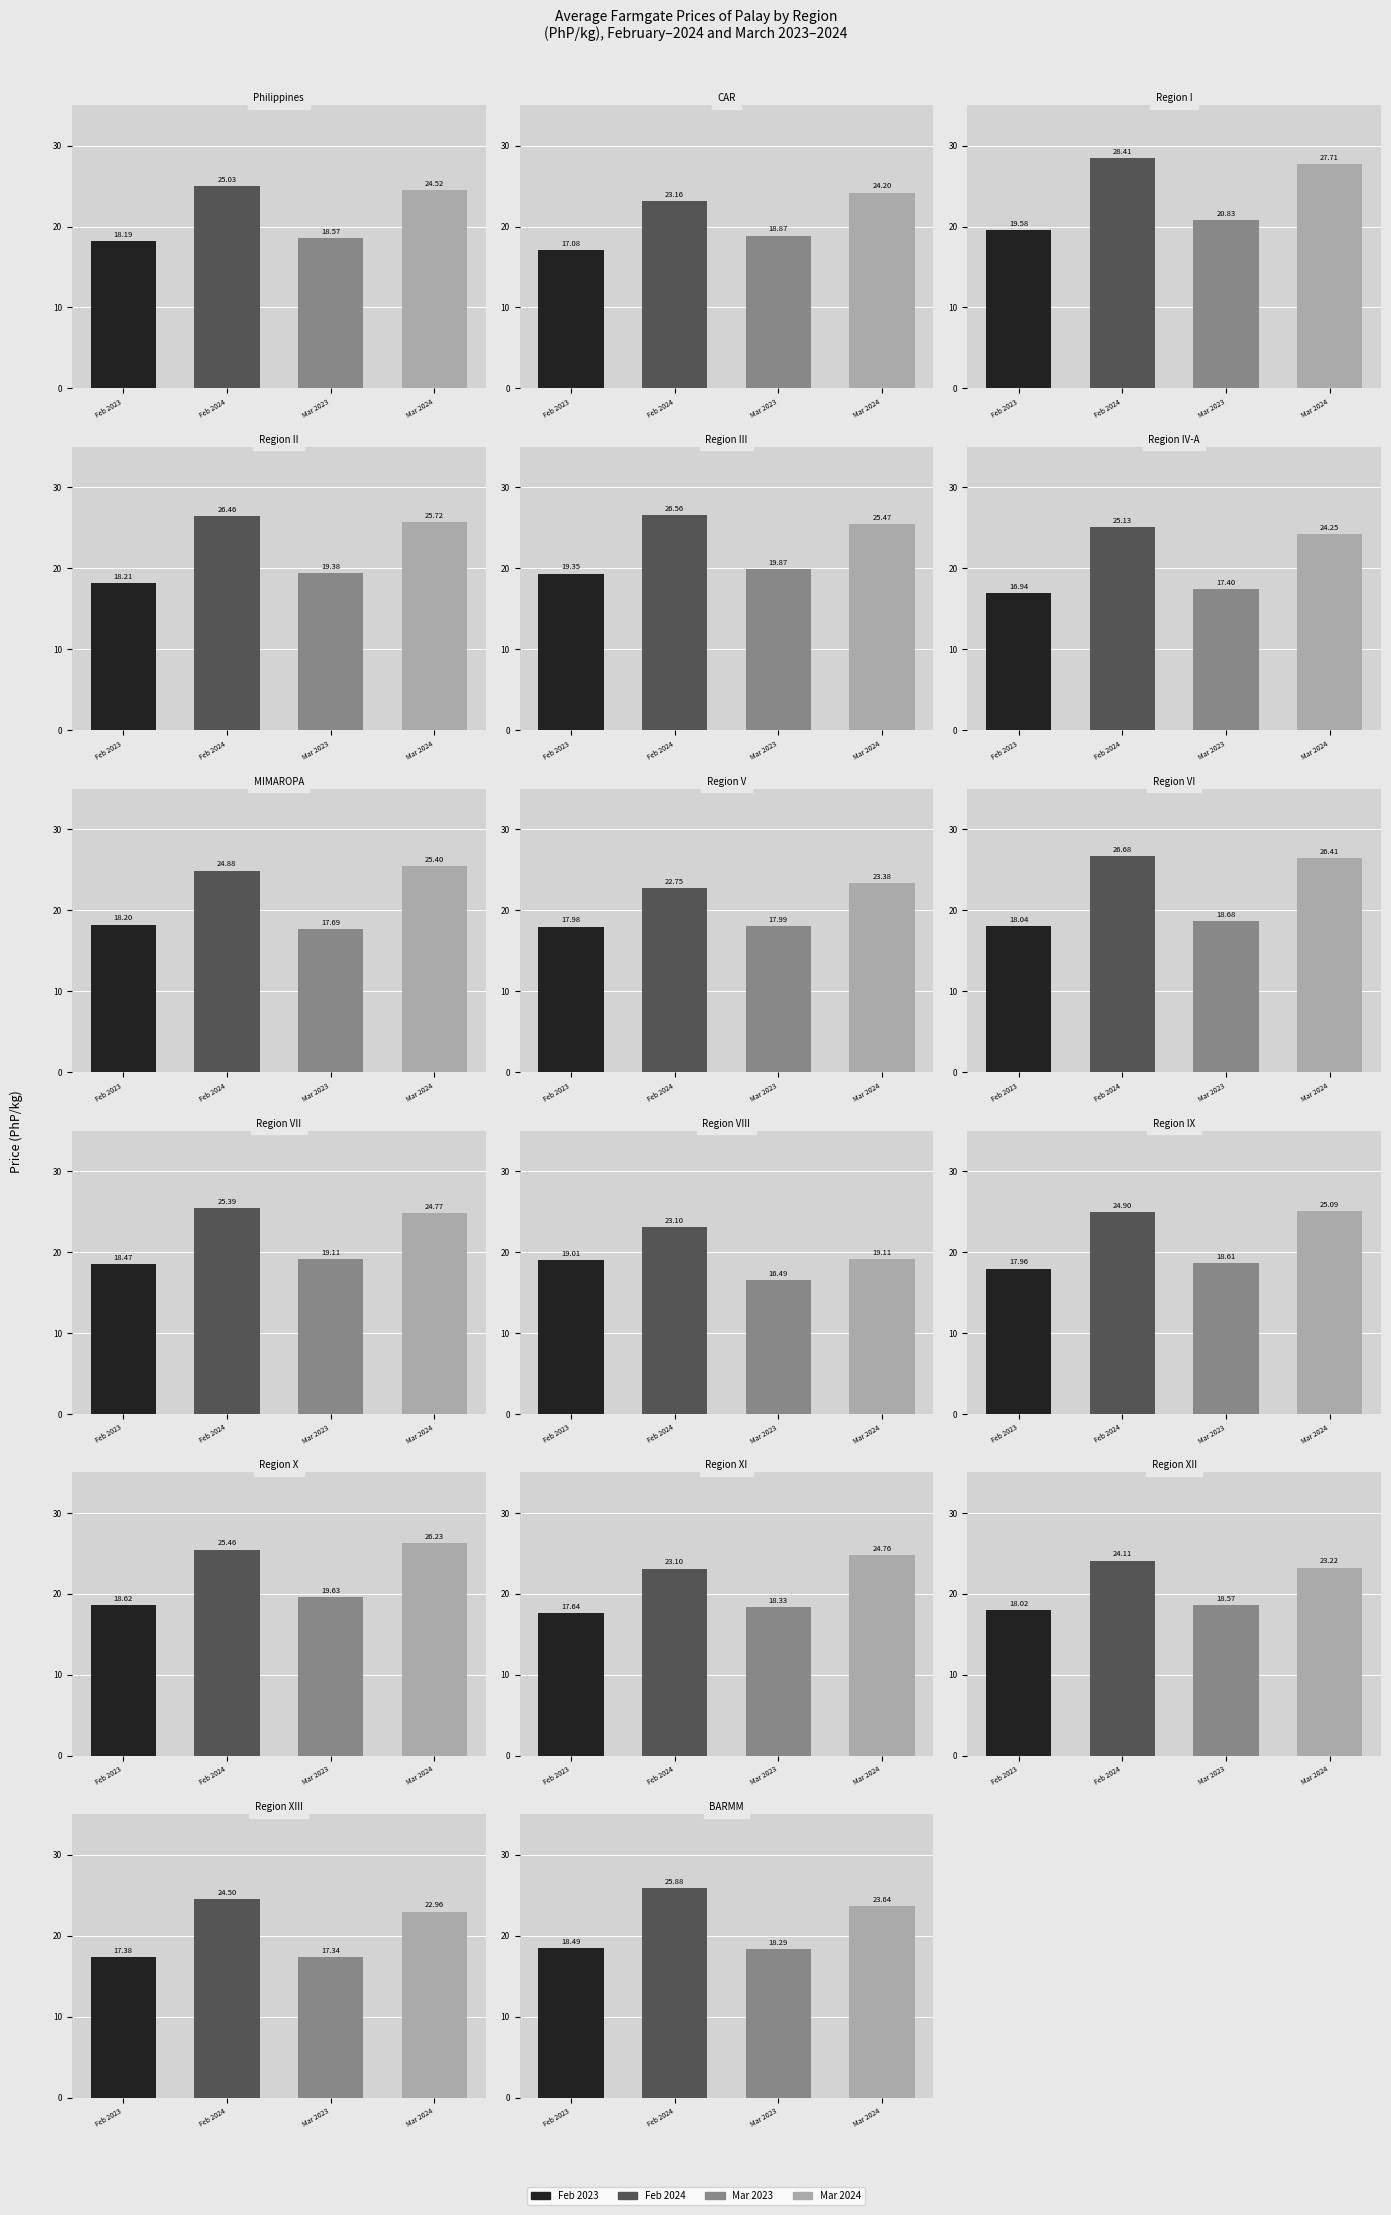

What is the spread (max minus min) of values at Region VIII?

6.6